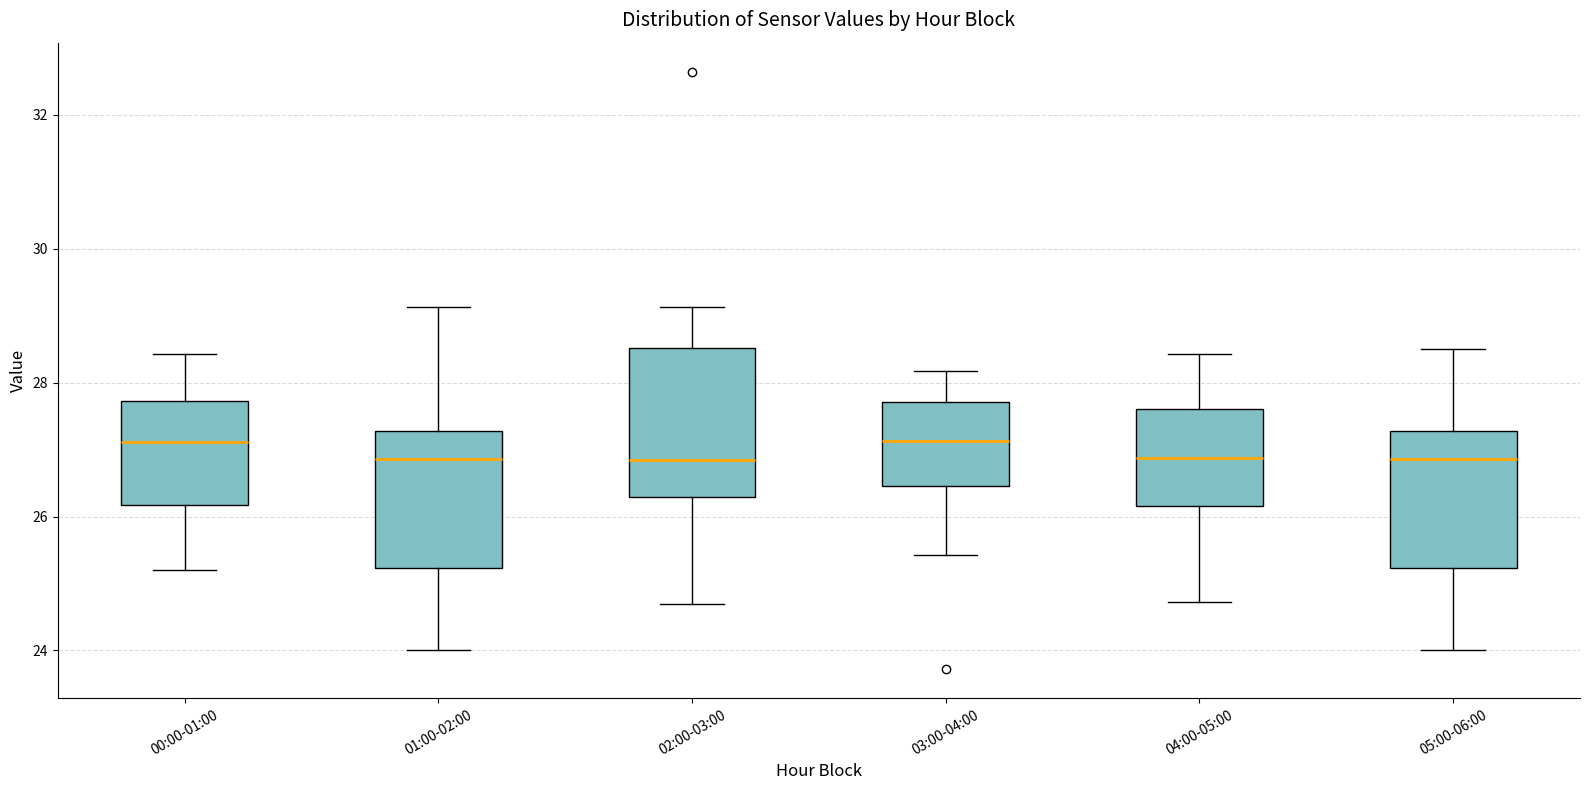

Reading left to right, transcribe this box plot: for each box, give where its median line is, the range the box spans, and where its two whiskers end, as read against the y-axis. The values are not printed on the chart, so give them approximately, as read against the axis.

00:00-01:00: median 27.2, box 26.2 to 27.8, whiskers 25.2 to 28.4
01:00-02:00: median 26.8, box 25.2 to 27.2, whiskers 24.0 to 29.2
02:00-03:00: median 26.8, box 26.2 to 28.6, whiskers 24.8 to 29.2
03:00-04:00: median 27.2, box 26.4 to 27.8, whiskers 25.4 to 28.2
04:00-05:00: median 26.8, box 26.2 to 27.6, whiskers 24.8 to 28.4
05:00-06:00: median 26.8, box 25.2 to 27.2, whiskers 24.0 to 28.6